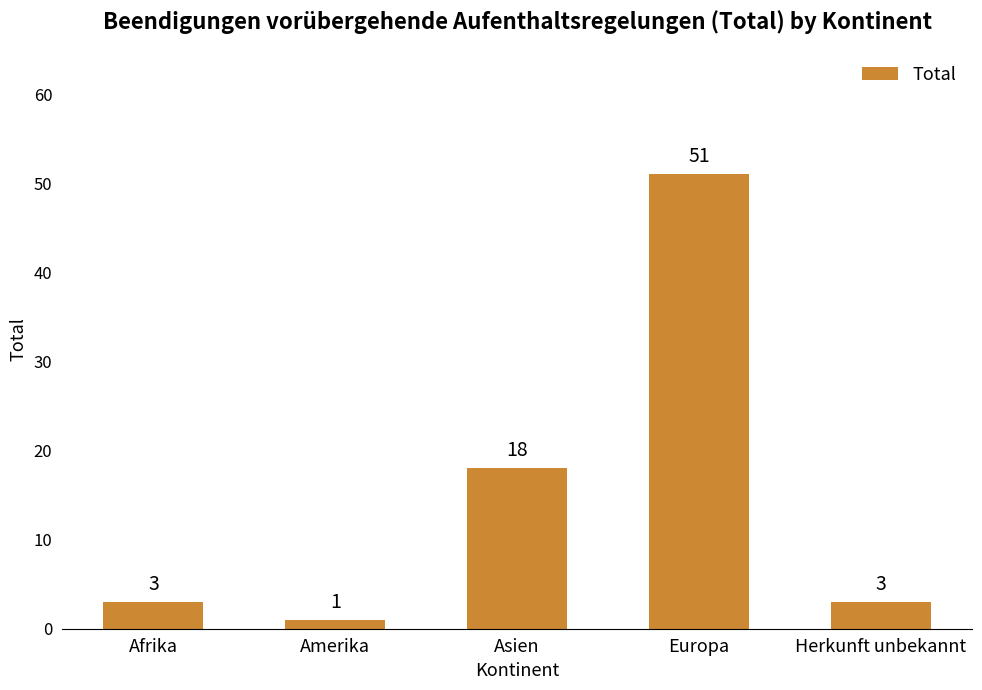

How many distinct data groups are displayed?

1